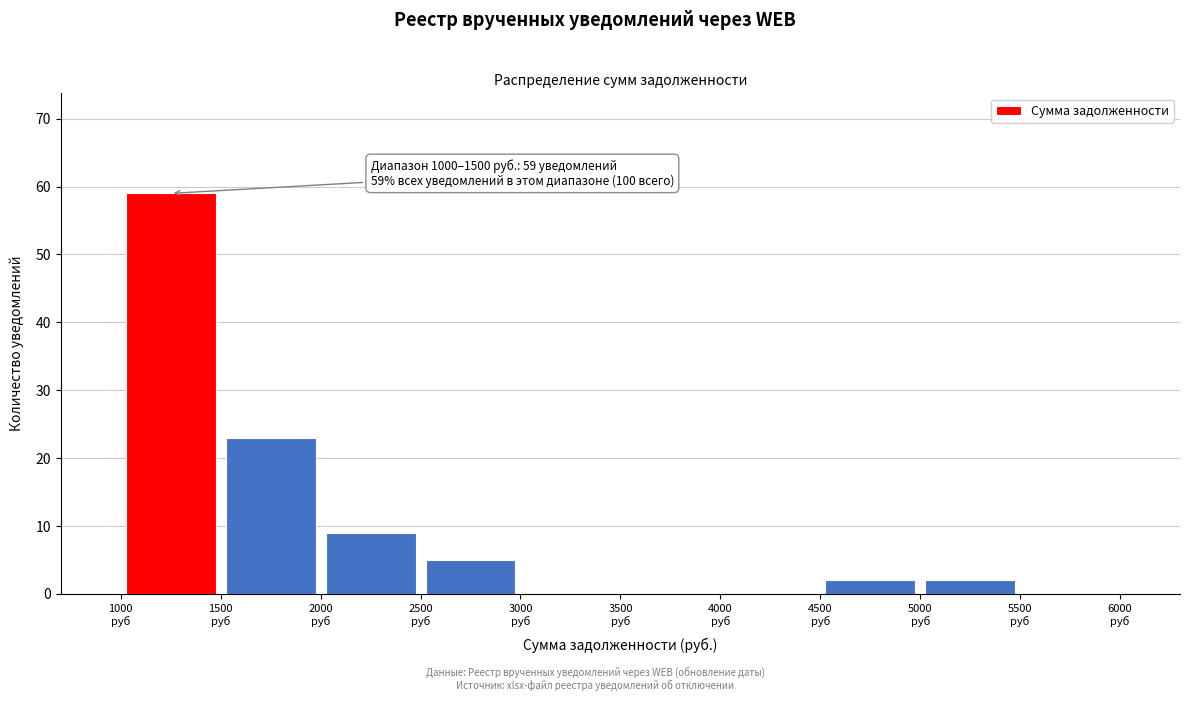

Which range on the x-axis has the tallest bar?

1000 to 1500